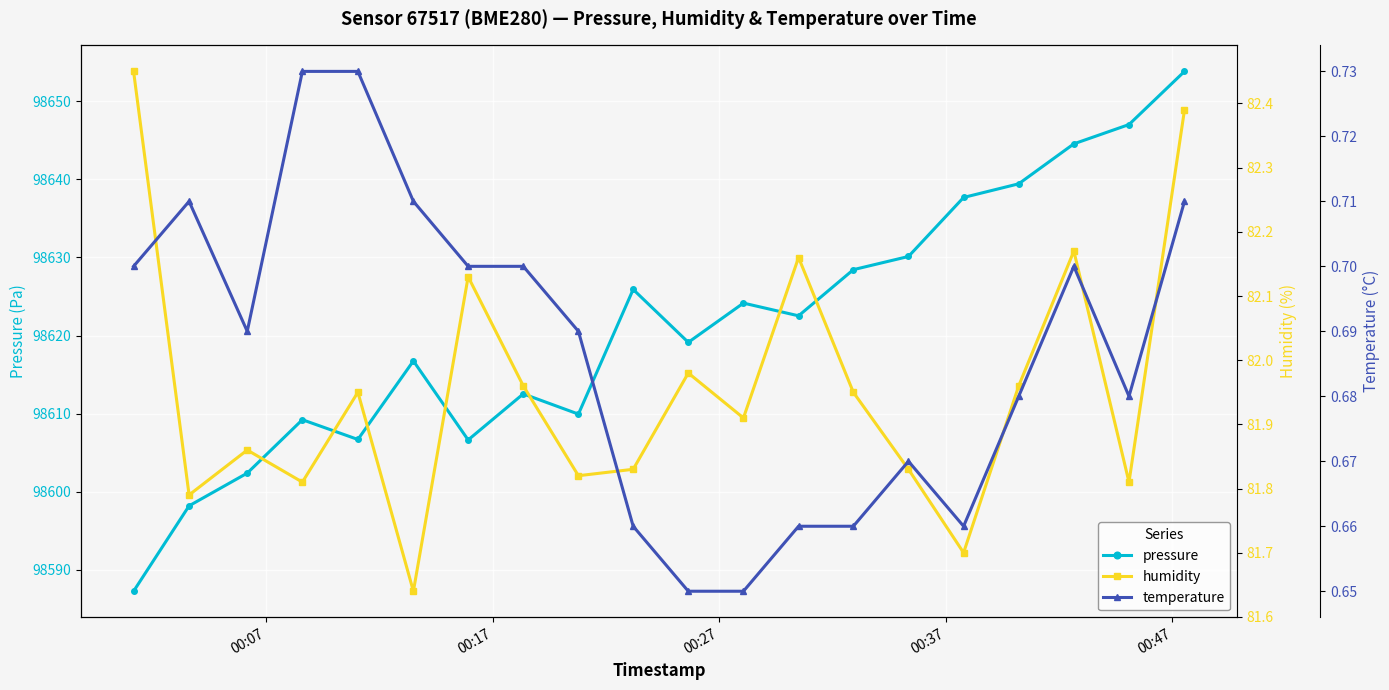

Which series has the largest range (max minus min)?

pressure